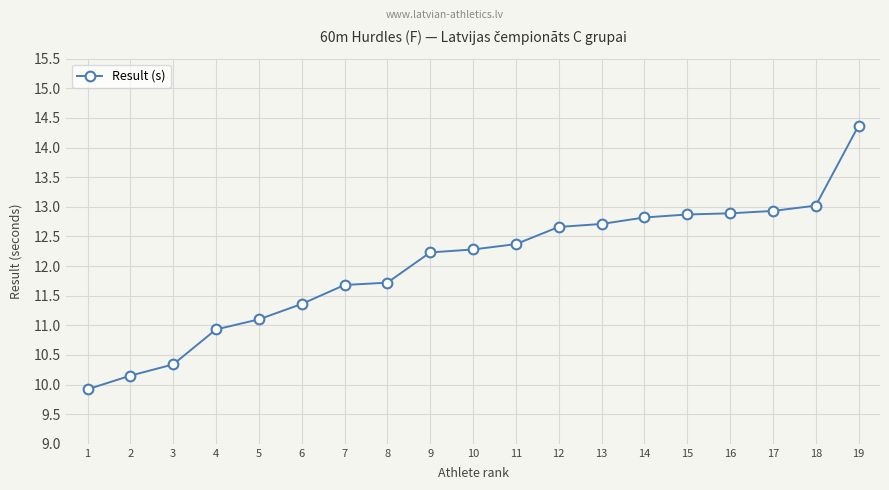

What is the greatest value displayed?

14.4